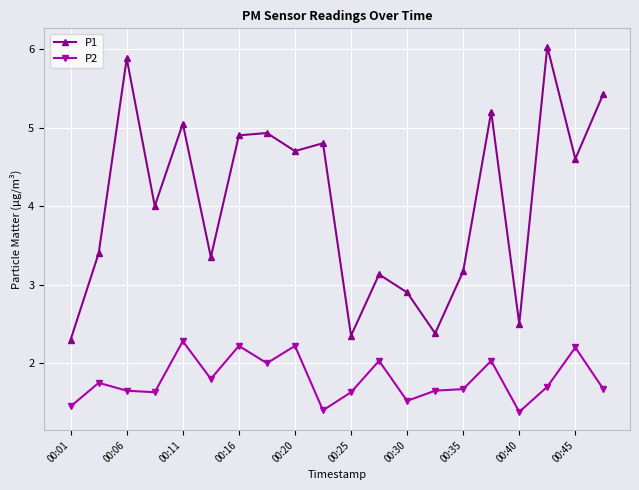

What is the average value of the P2 series?

1.8